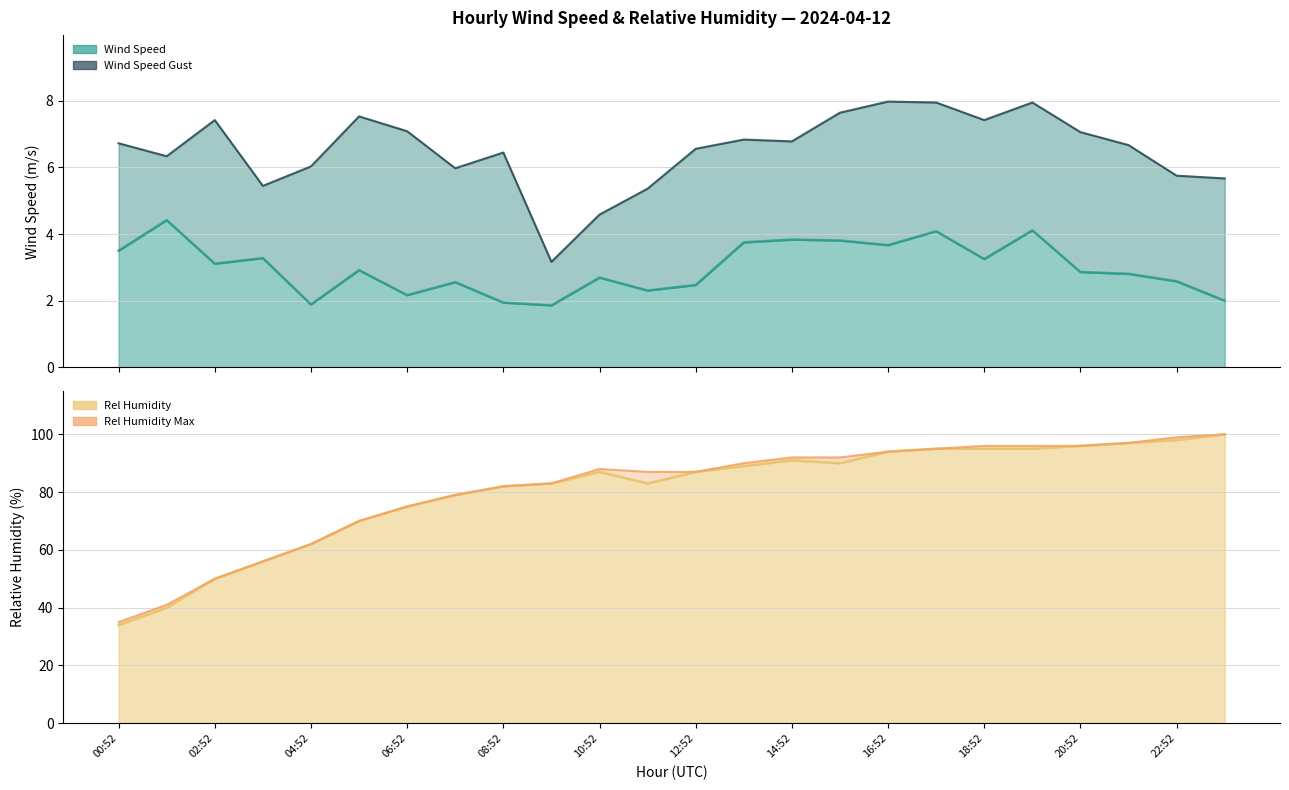

What is the smallest value displayed?

1.9